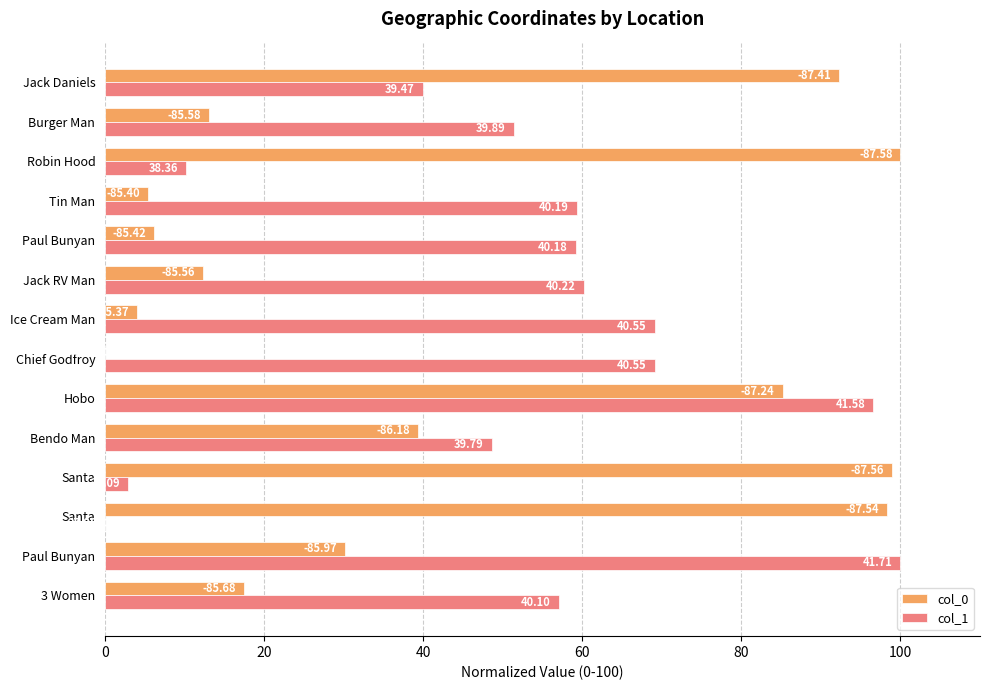

Reading right to left, list all the values displayed in this chart.

col_0: 92.3	13.0	100.0	5.4	6.1	12.3	4.1	0.0	85.2	39.3	98.9	98.3	30.2	17.4
col_1: 40.0	51.4	10.1	59.3	59.2	60.2	69.1	69.1	96.6	48.6	2.9	0.0	100.0	57.1